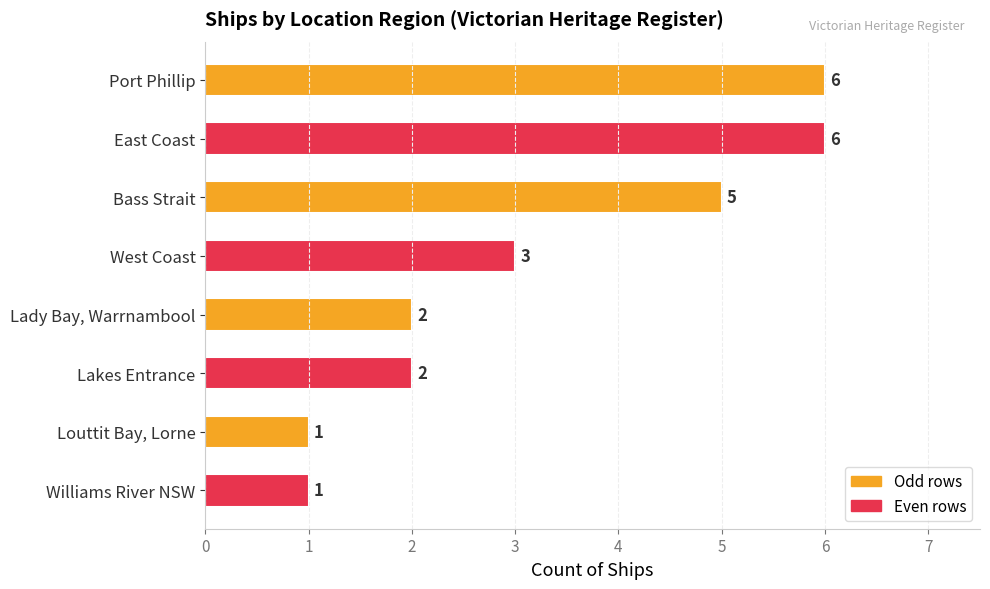

The value at West Coast is 5. True or false?

False